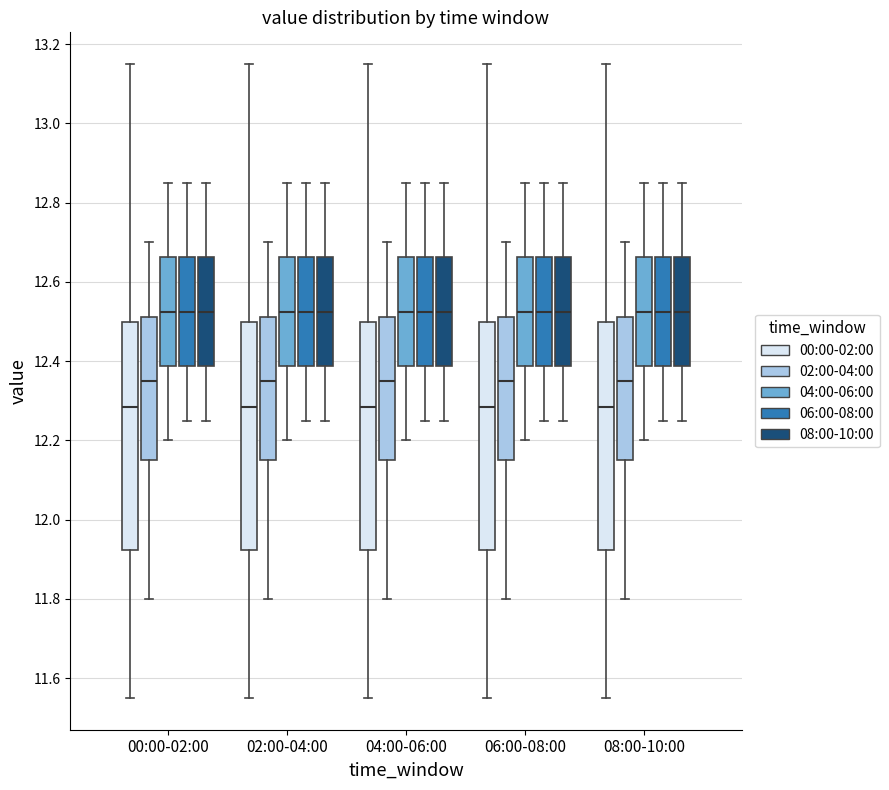

Where does the upper whisker of the box for 00:00-02:00 (08:00-10:00) end on the y-axis? The values are not printed on the chart, so give them approximately, as read against the axis.

12.86